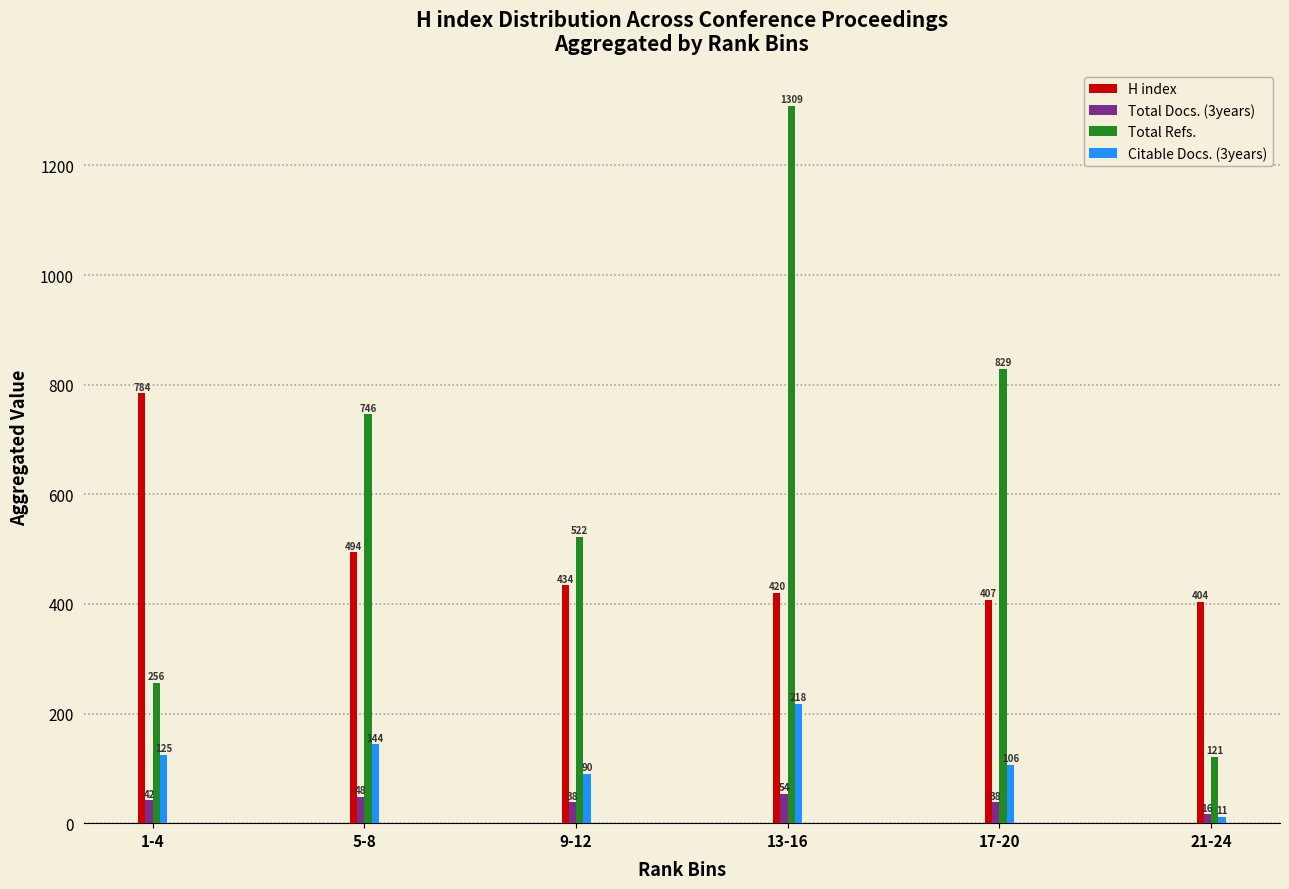

Reading right to left, list all the values displayed in this chart.

H index: 21-24=404	17-20=407	13-16=420	9-12=434	5-8=494	1-4=784
Total Docs. (3years): 21-24=16	17-20=38	13-16=54	9-12=38	5-8=48	1-4=42
Total Refs.: 21-24=121	17-20=829	13-16=1309	9-12=522	5-8=746	1-4=256
Citable Docs. (3years): 21-24=11	17-20=106	13-16=218	9-12=90	5-8=144	1-4=125